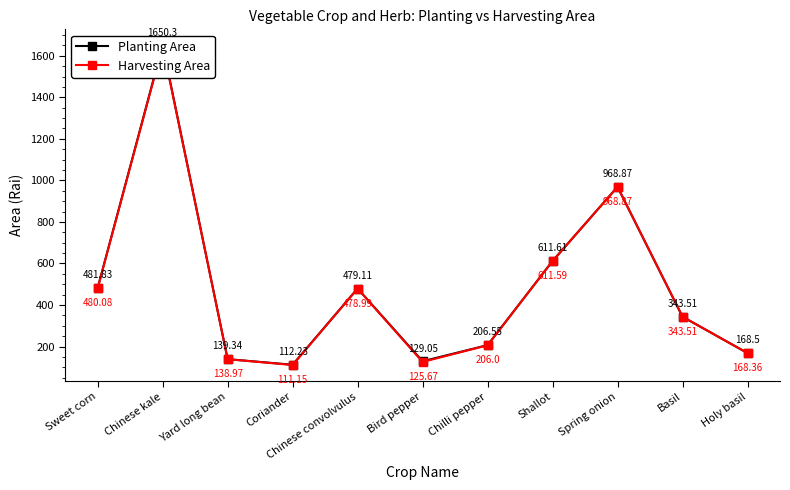

At how many categories does at least one series exceed 326?

6